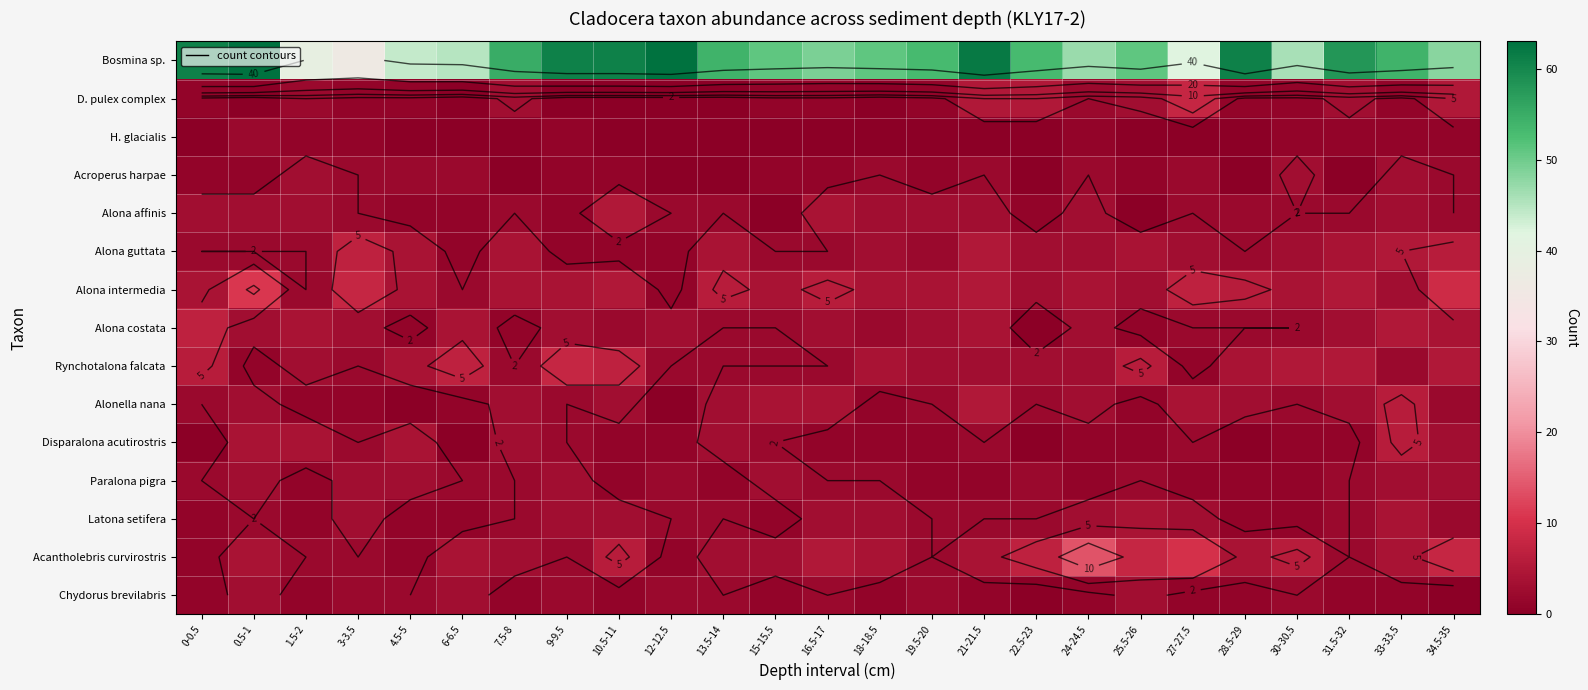

Which has a higher value, 15-15.5 or 4.5-5?

15-15.5